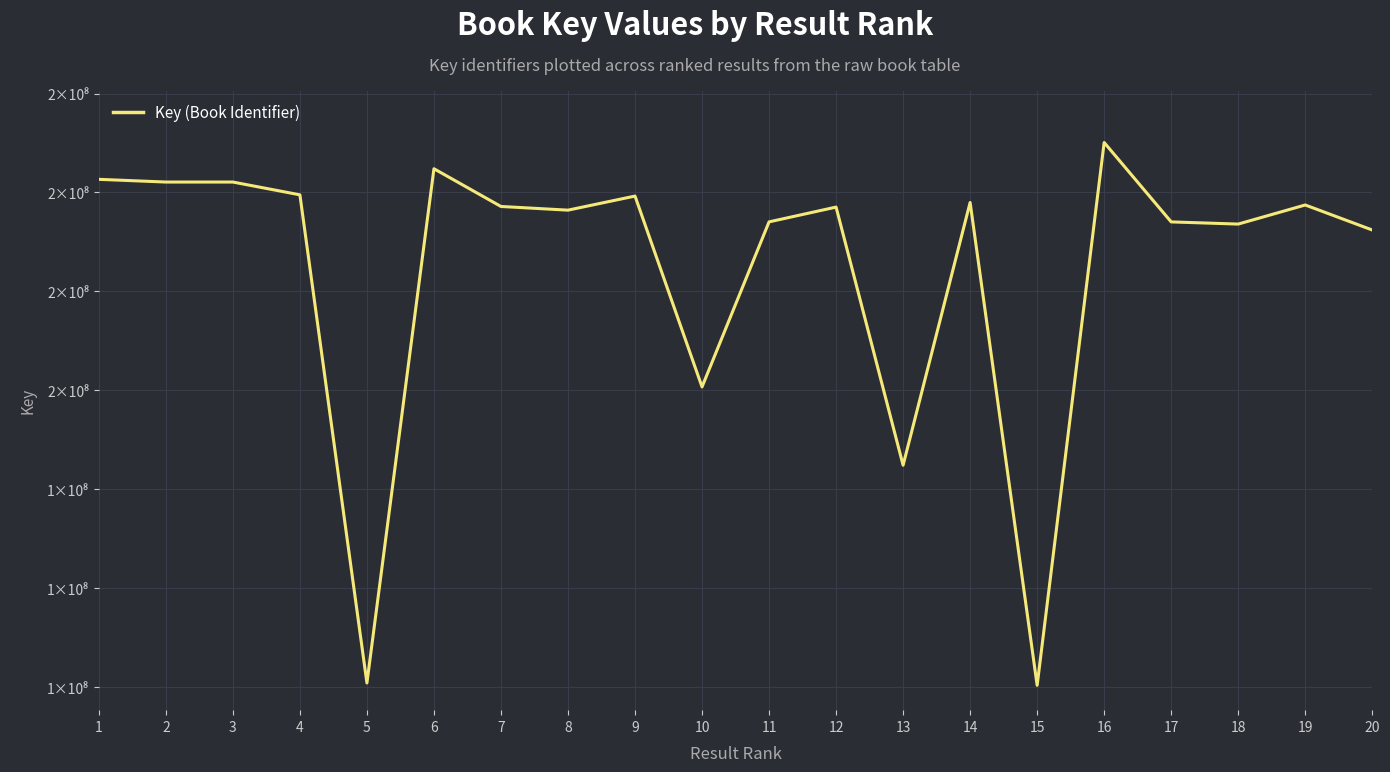

At which category does the chart reach its minimum across all series?

15